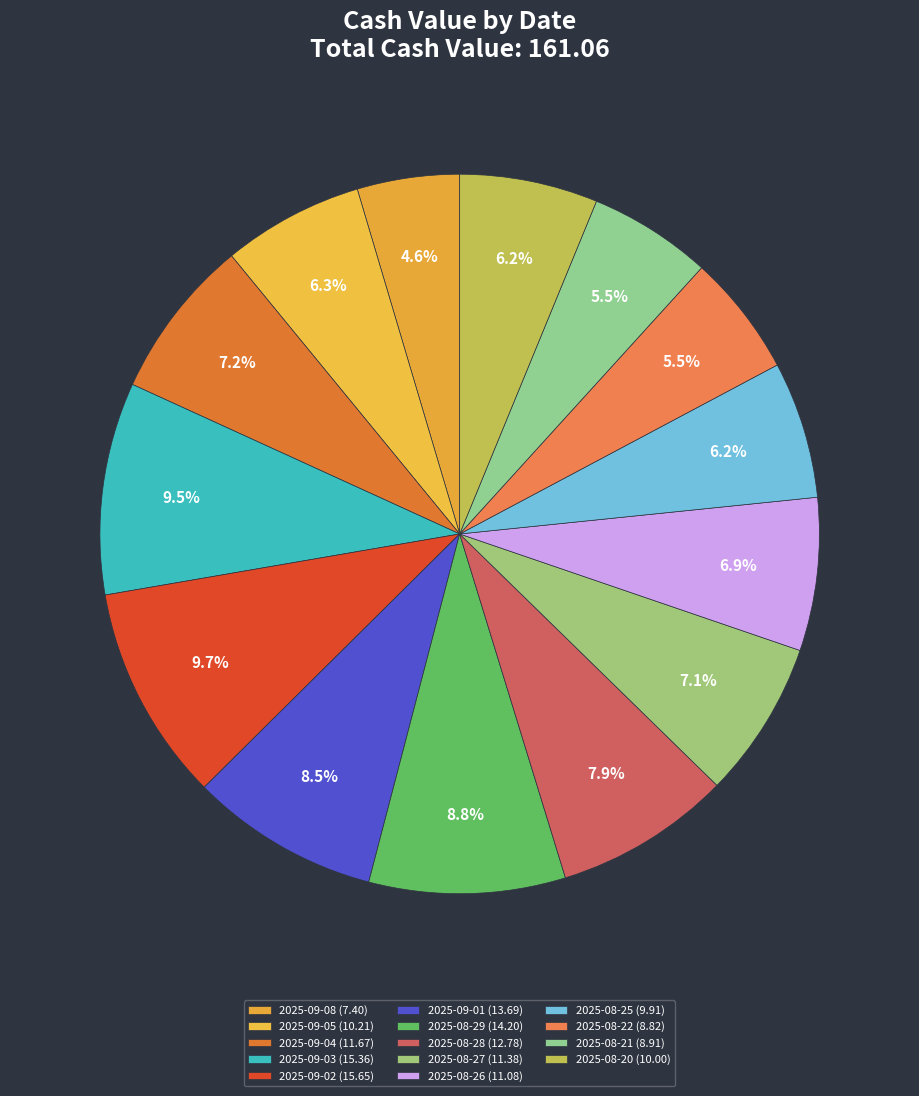

To the nearest percent, what percentage of the pie is 2025-08-20?

6%